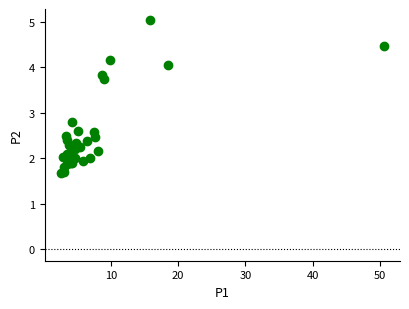

What Y value in the scatter plot is closest to 3?

2.8